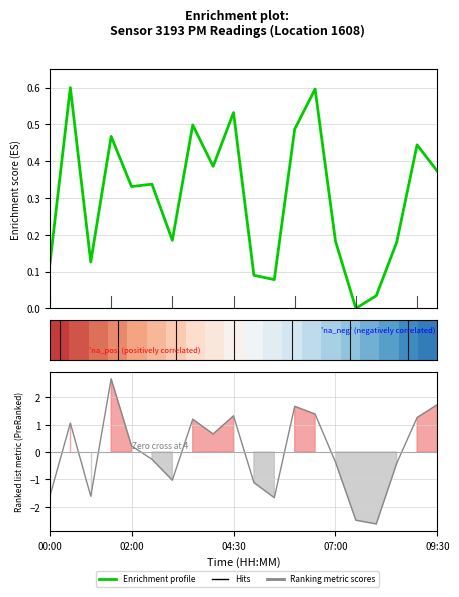

Reading left to right, list all the values displayed in this chart.

0.1	0.6	0.1	0.5	0.3	0.3	0.2	0.5	0.4	0.5	0.1	0.1	0.5	0.6	0.2	0.0	0.0	0.2	0.4	0.4